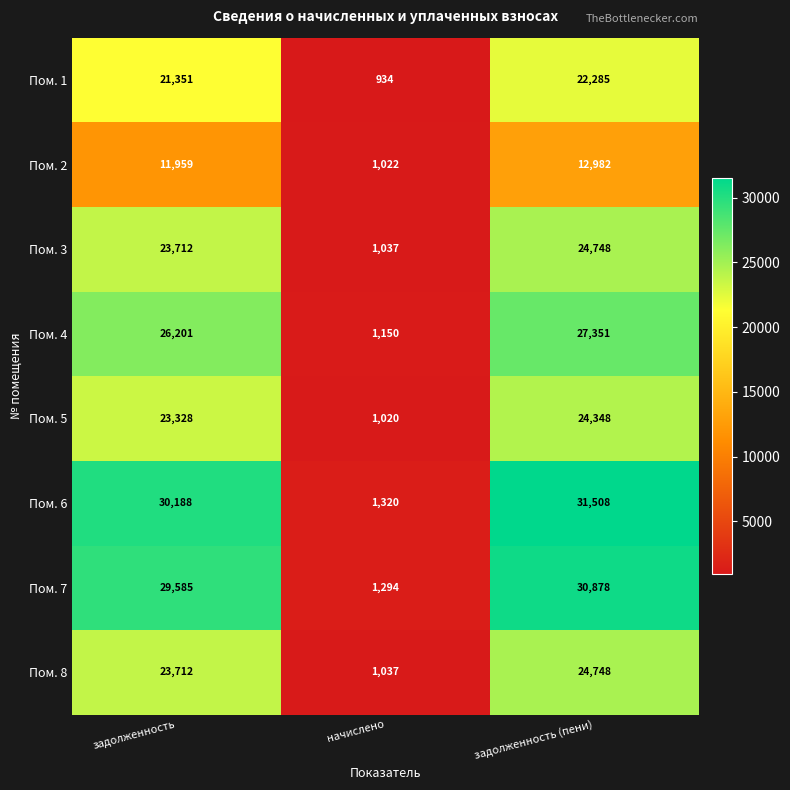

Which label corresponds to the largest value in the chart?

задолженность (пени)